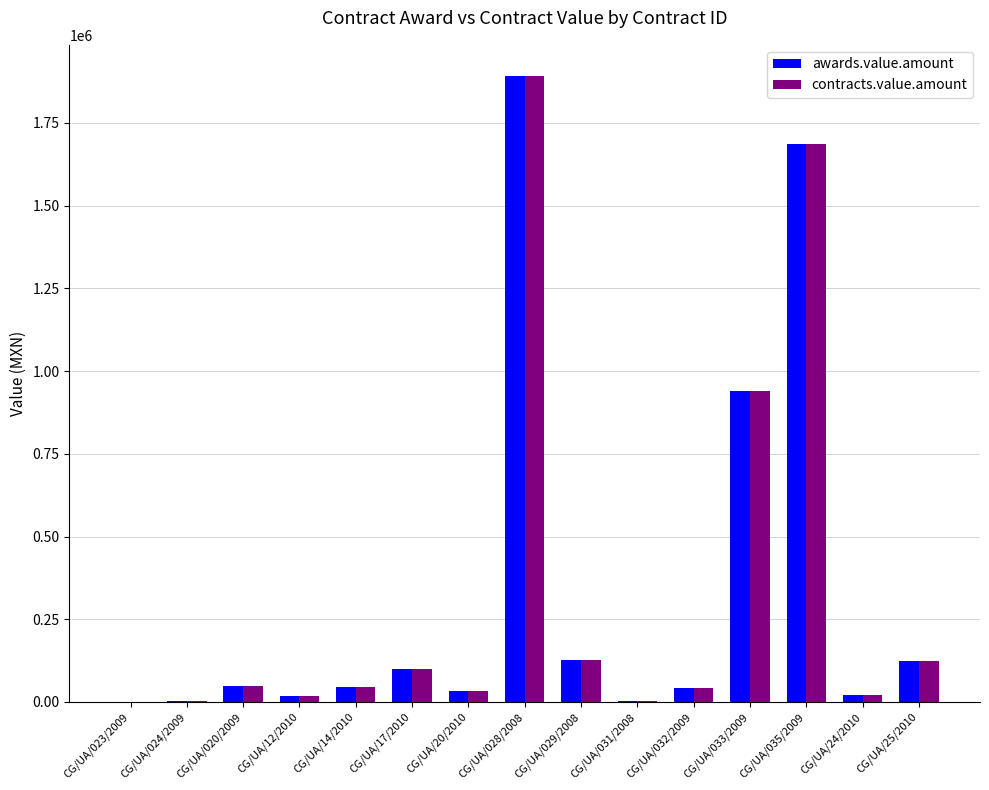

At which label is contracts.value.amount closest to 946426?

CG/UA/033/2009